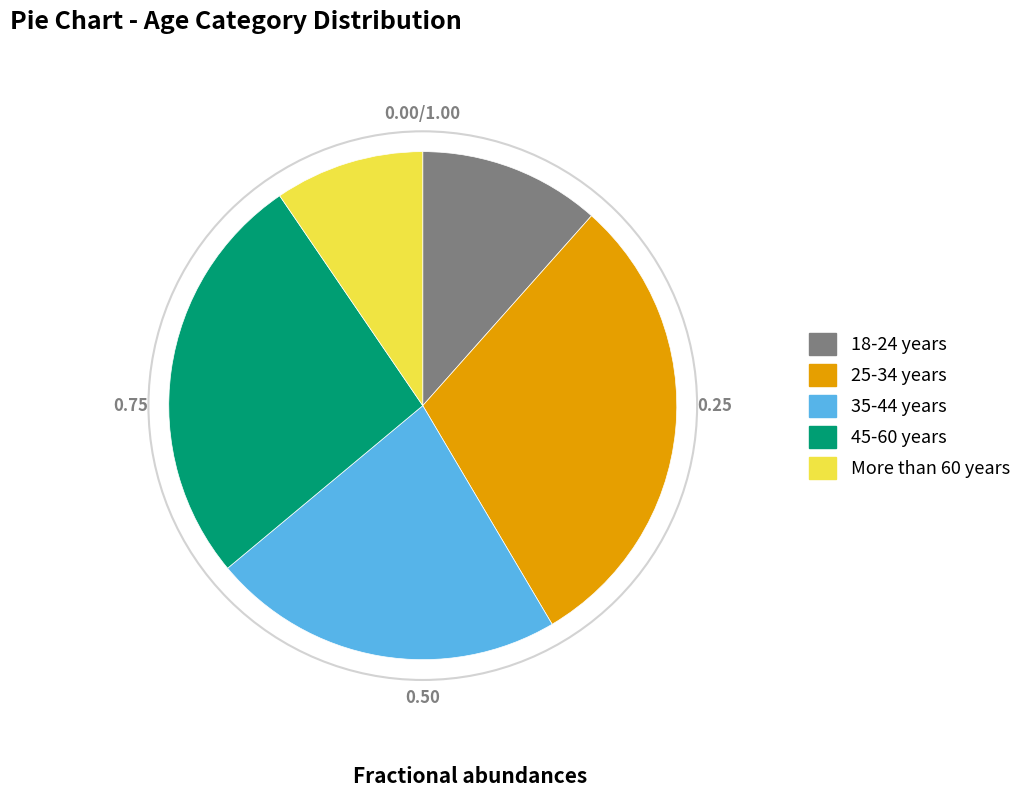

How many slices are in this pie chart?

5